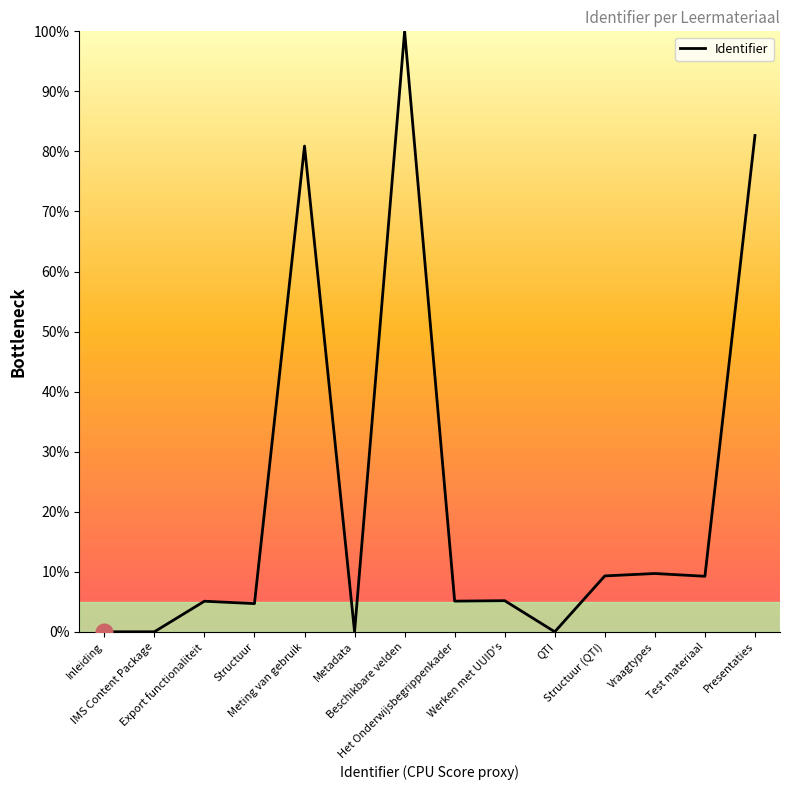

What is the difference between the maximum and minimum values?

100.0